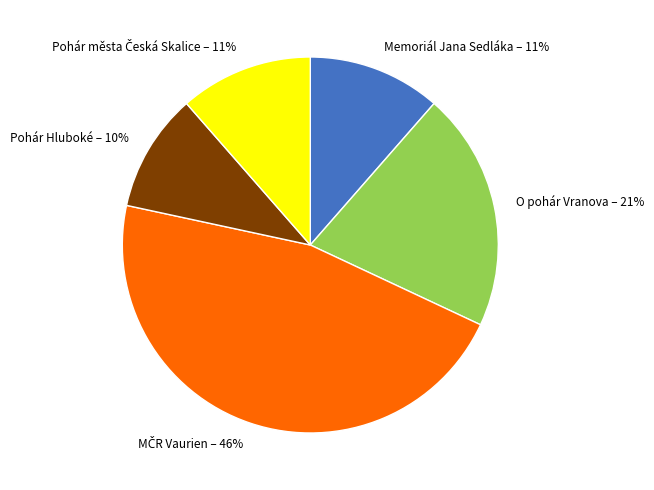

The O pohár Vranova – 21% slice represents 8% of the pie. True or false?

False